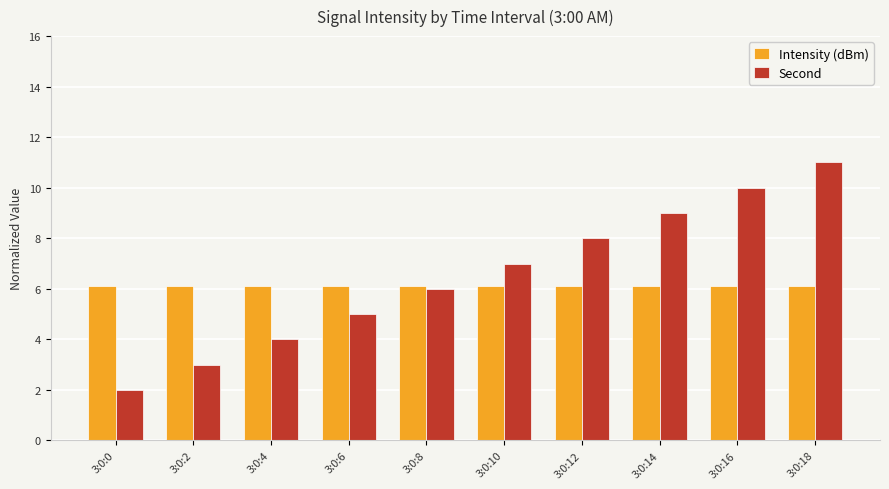

List the series in order of their peak value, highest first.

Second, Intensity (dBm)